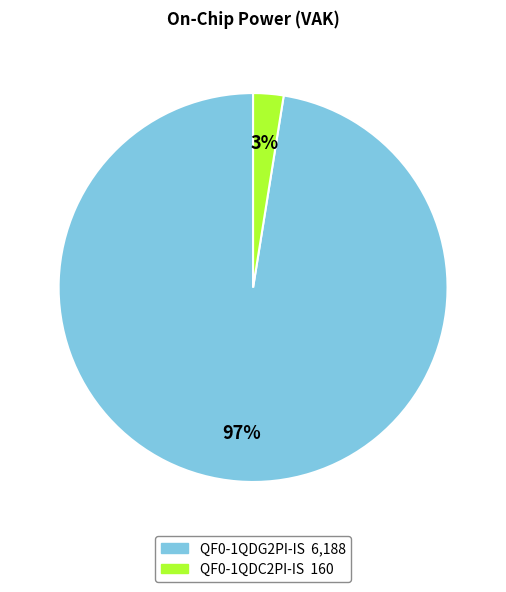

What is the smallest slice in the pie chart?

QF0-1QDC2PI-IS